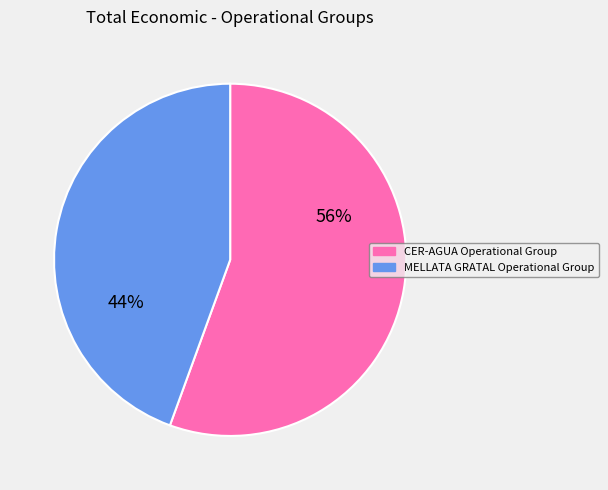

How many segments does this pie chart have?

2